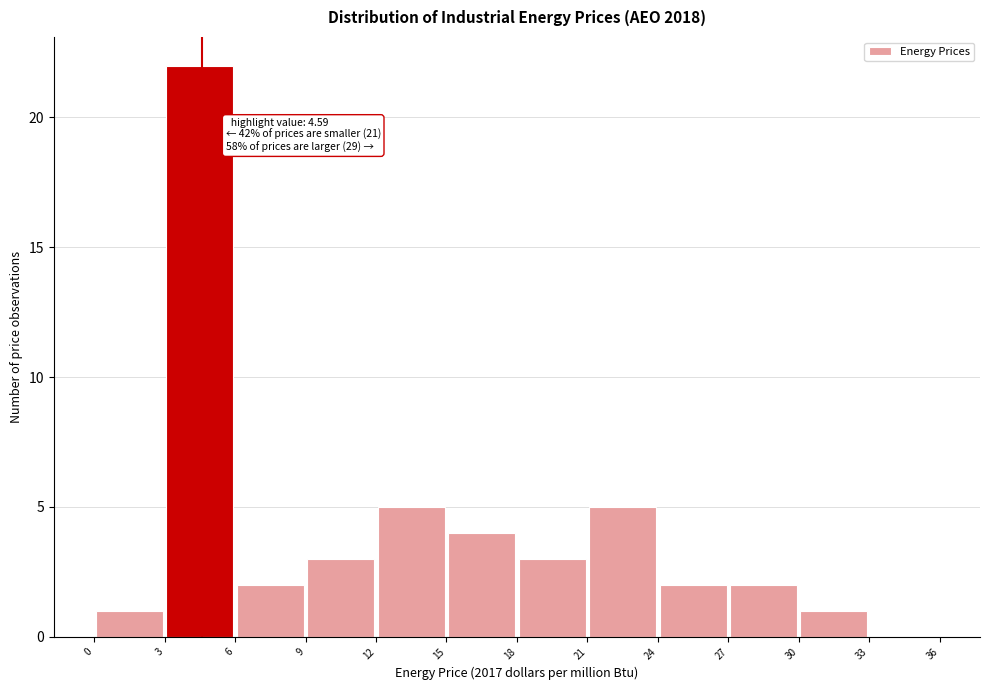

Over which range of the x-axis is the bar tallest?

3 to 6